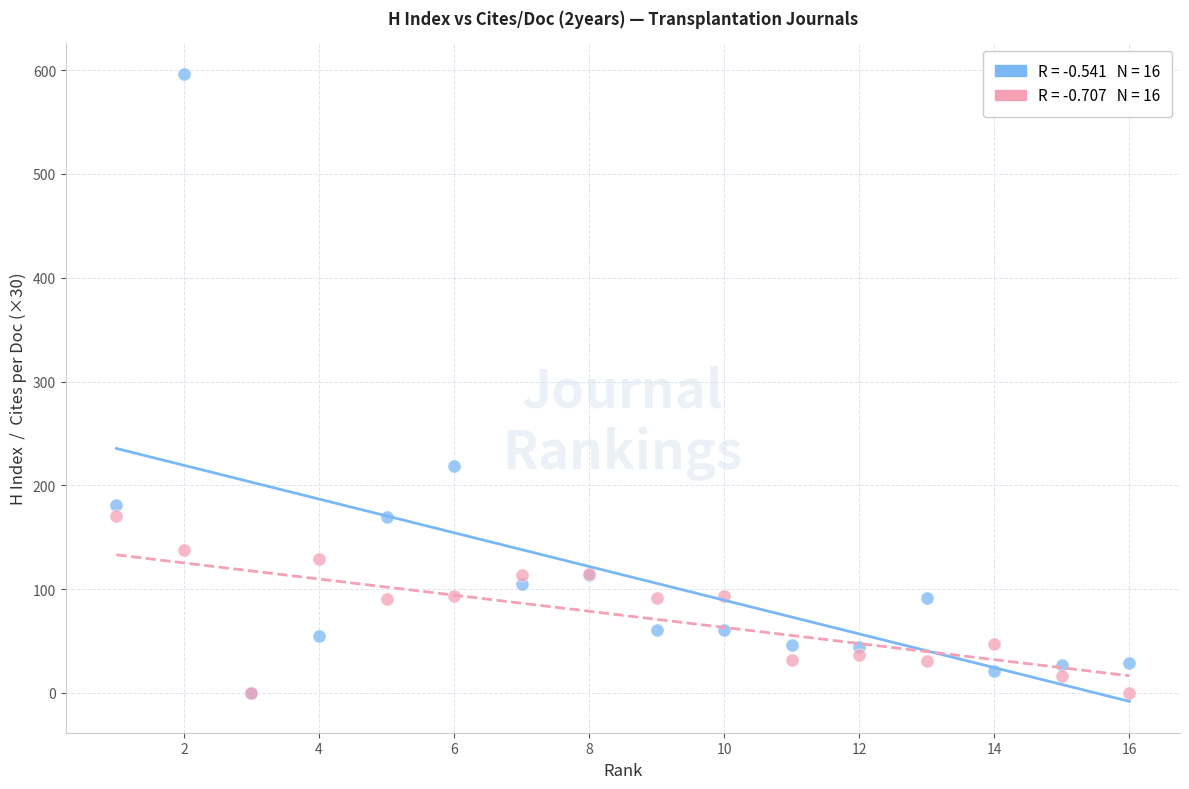

Across all series, what Y value is closest to 298?

219.0